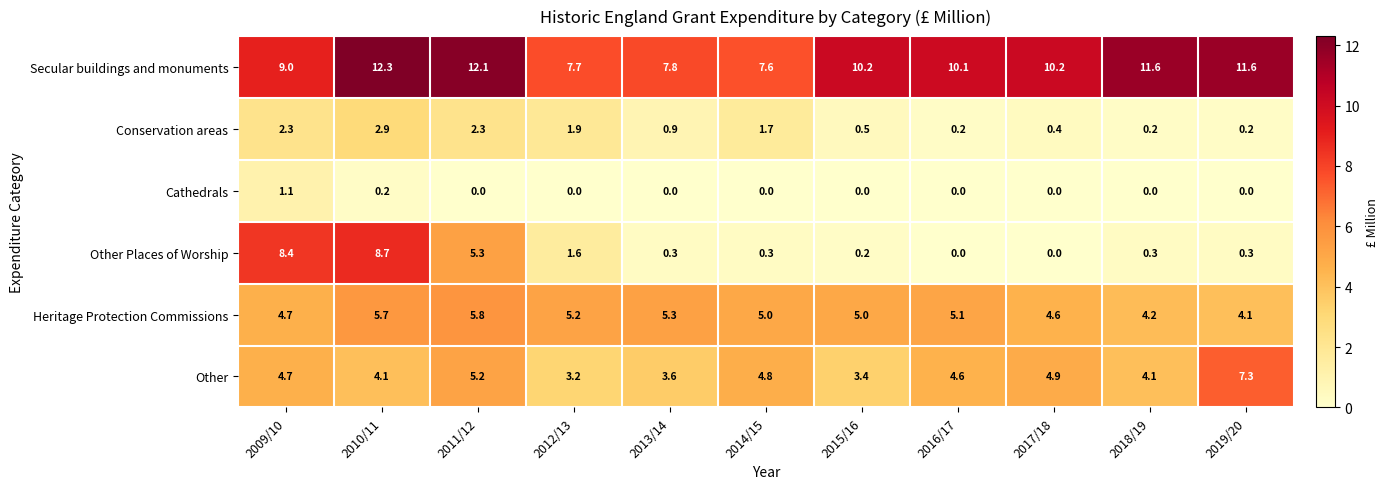

What is the total value across all series at 2010/11?

33.9